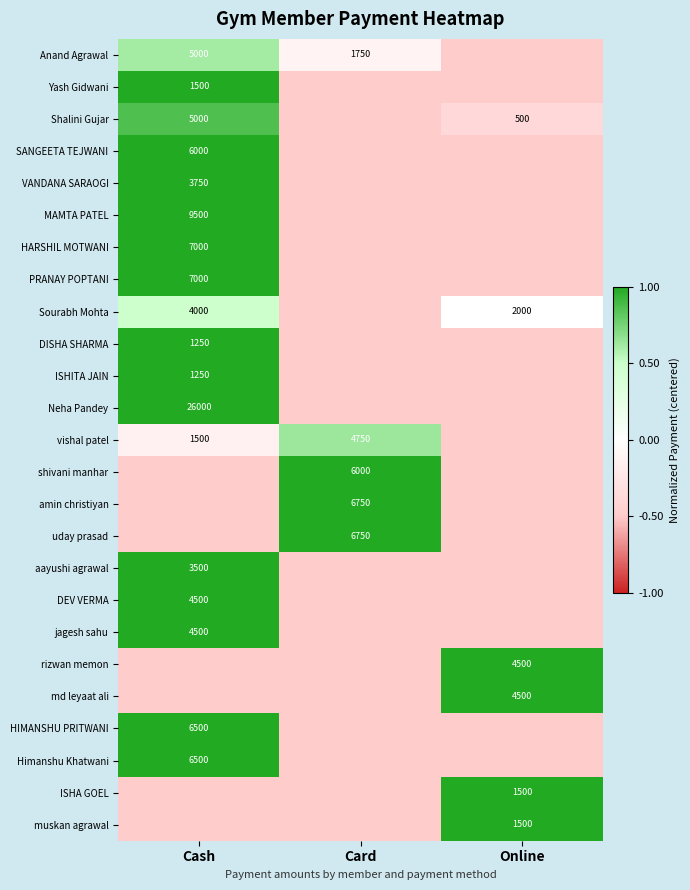

At how many categories does at least one series exceed 0?

3